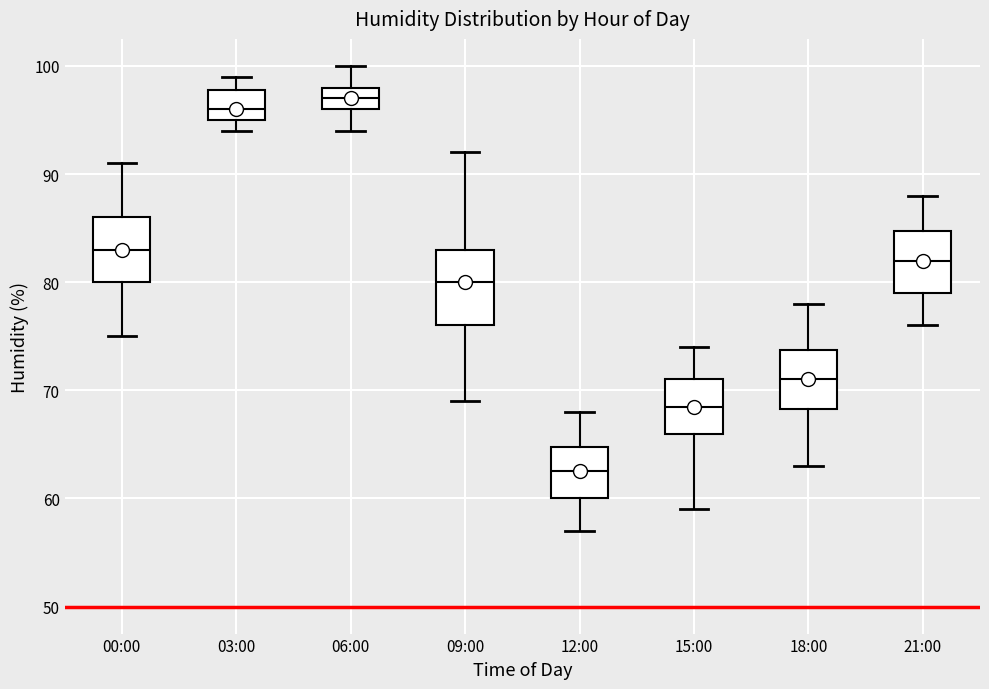

Reading left to right, transcribe this box plot: for each box, give where its median line is, the range the box spans, and where its two whiskers end, as read against the y-axis. The values are not printed on the chart, so give them approximately, as read against the axis.

00:00: median 83, box 80 to 86, whiskers 75 to 91
03:00: median 96, box 95 to 98, whiskers 94 to 99
06:00: median 97, box 96 to 98, whiskers 94 to 100
09:00: median 80, box 76 to 83, whiskers 69 to 92
12:00: median 63, box 60 to 65, whiskers 57 to 68
15:00: median 69, box 66 to 71, whiskers 59 to 74
18:00: median 71, box 68 to 74, whiskers 63 to 78
21:00: median 82, box 79 to 85, whiskers 76 to 88